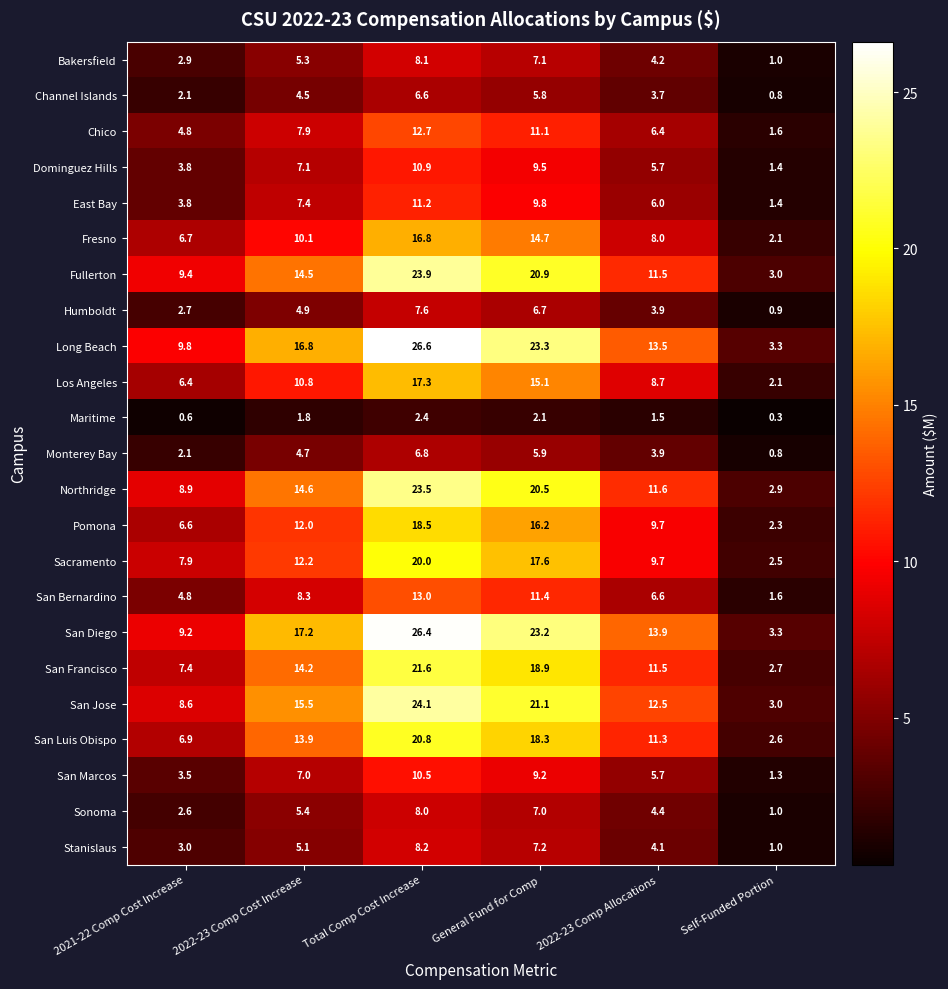

What is the total value across all series at 2022-23 Comp Allocations?

178.0